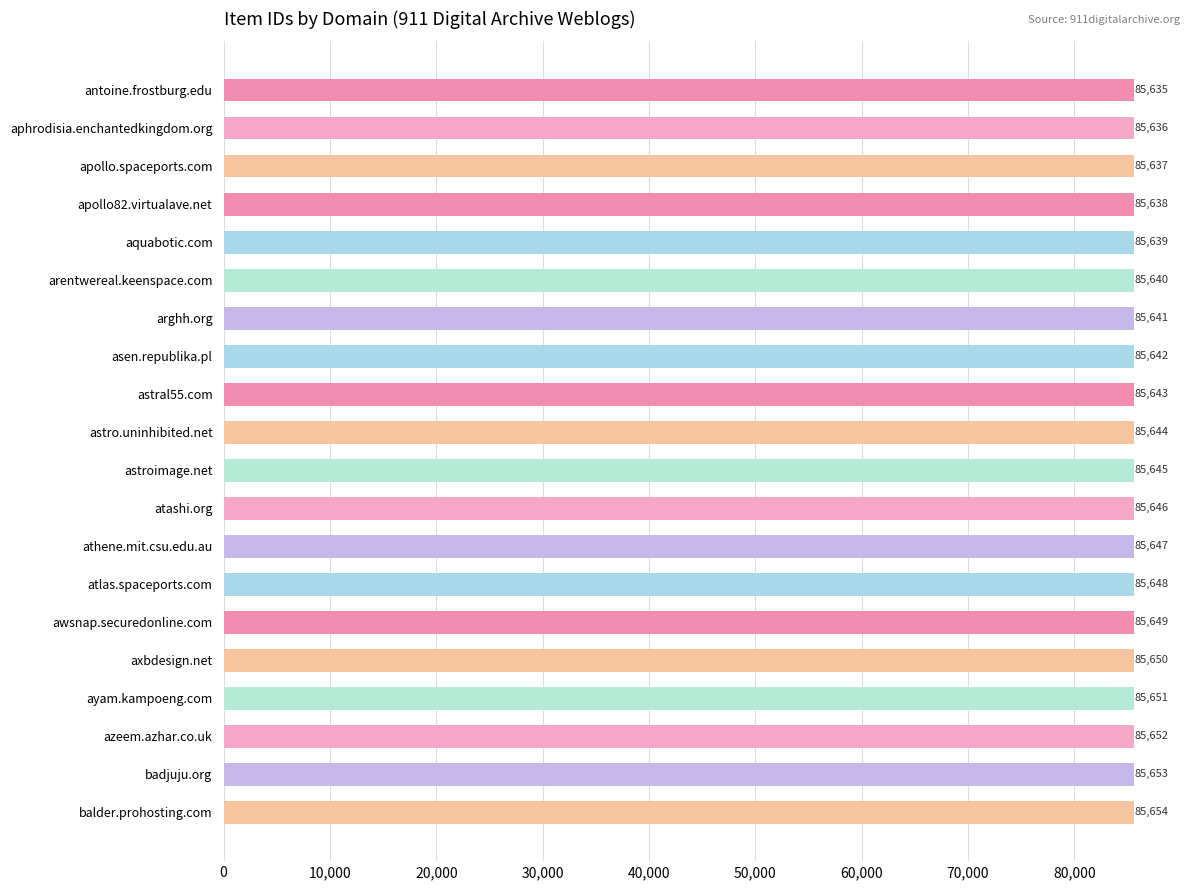

Rank the categories by value from highest to lowest.

balder.prohosting.com, badjuju.org, azeem.azhar.co.uk, ayam.kampoeng.com, axbdesign.net, awsnap.securedonline.com, atlas.spaceports.com, athene.mit.csu.edu.au, atashi.org, astroimage.net, astro.uninhibited.net, astral55.com, asen.republika.pl, arghh.org, arentwereal.keenspace.com, aquabotic.com, apollo82.virtualave.net, apollo.spaceports.com, aphrodisia.enchantedkingdom.org, antoine.frostburg.edu